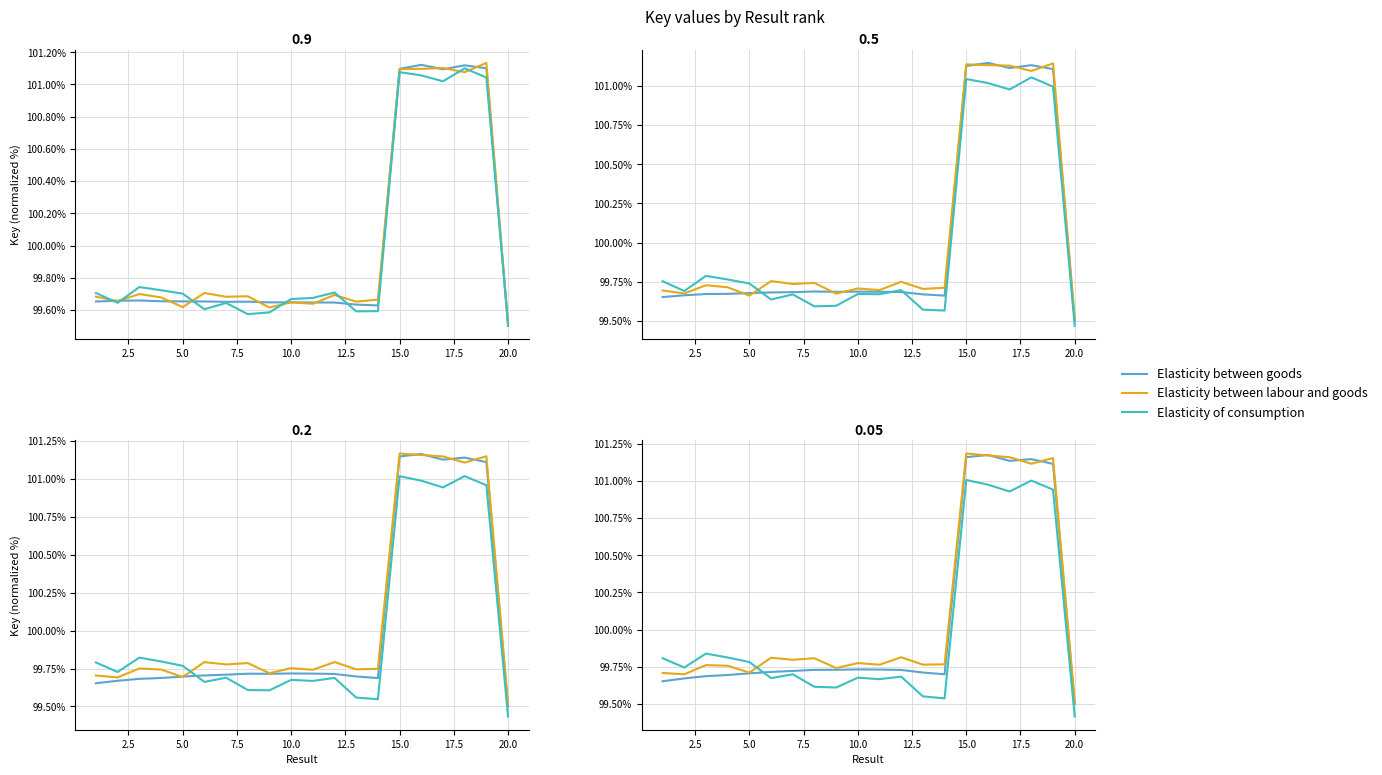

What is the difference between the second highest and minimum values in the Elasticity between goods series?

1.7